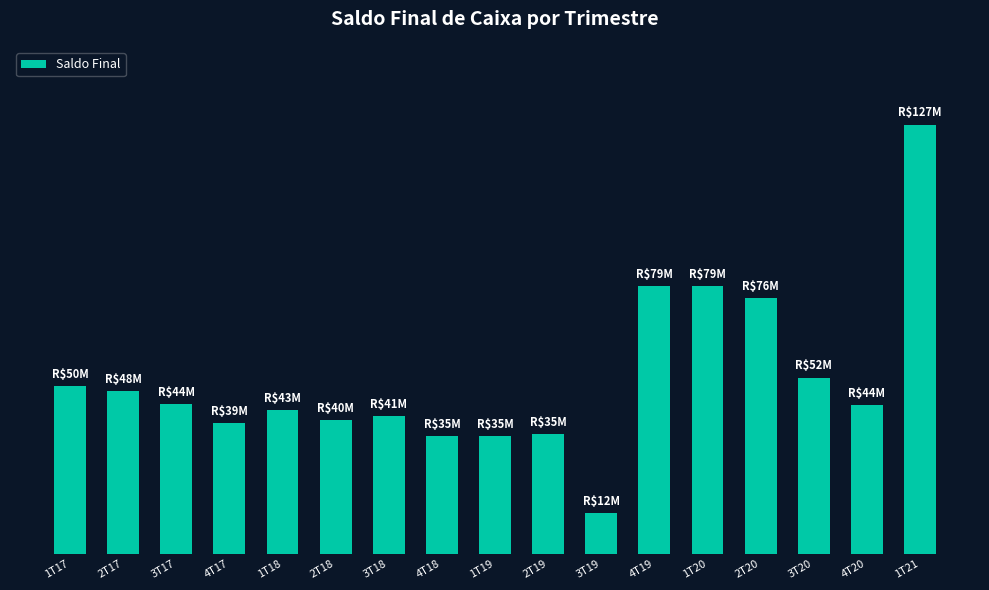

What is the smallest value displayed?

12154